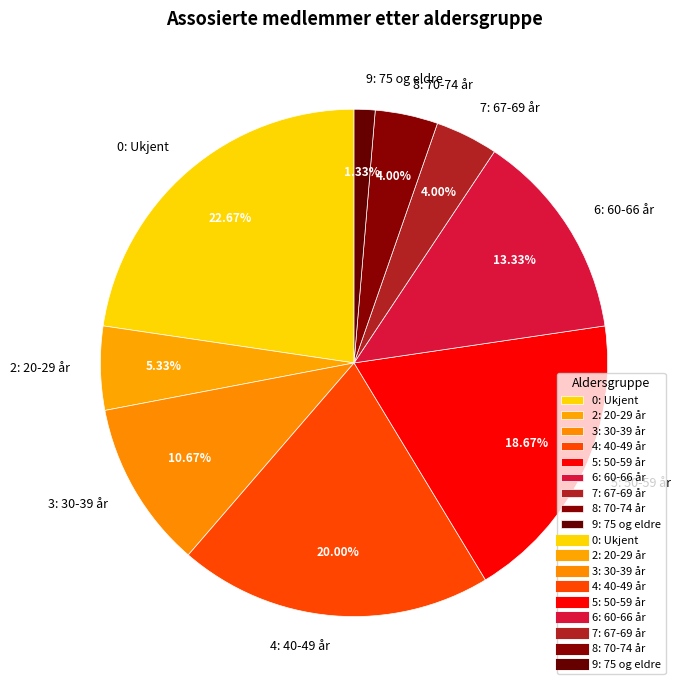

Does any single category account for the majority?

No